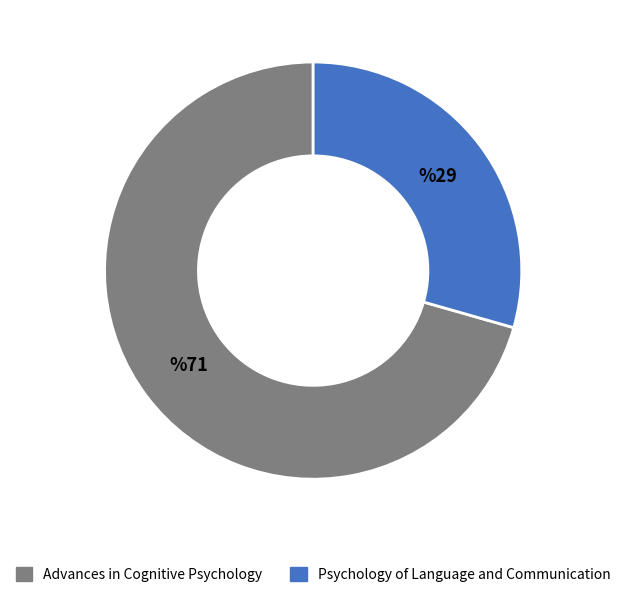

Rank the categories by value from lowest to highest.

Psychology of Language and Communication, Advances in Cognitive Psychology